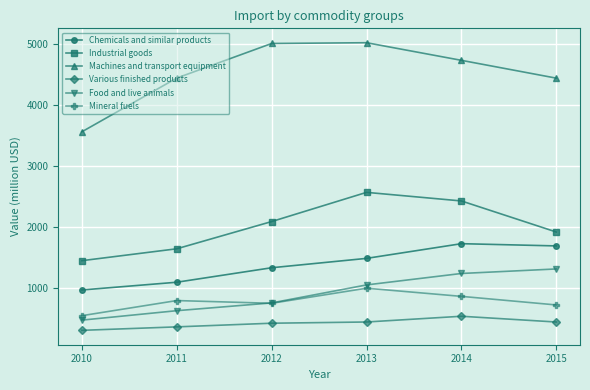

At which label does Mineral fuels reach its minimum?

2010